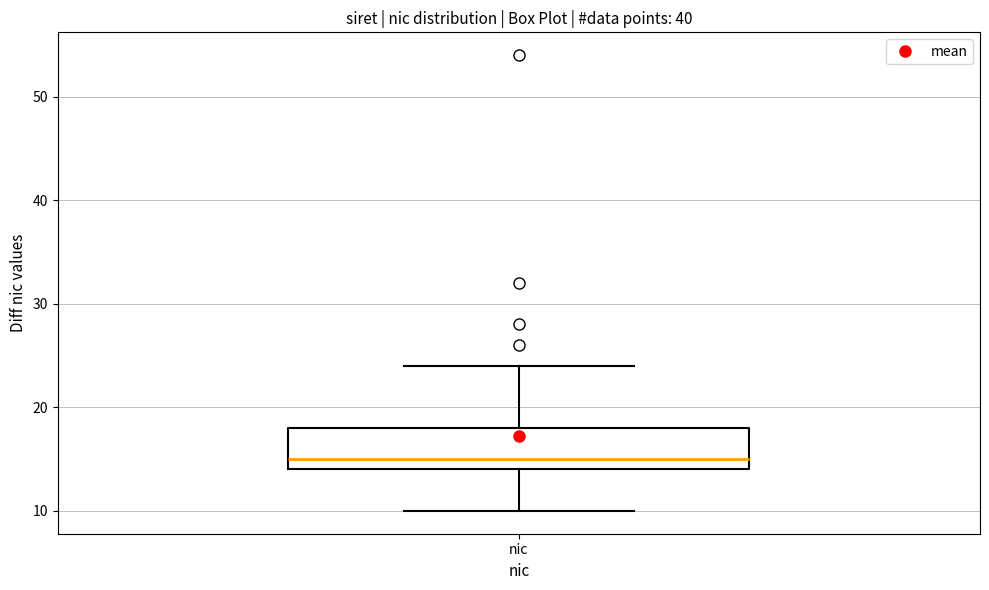

Transcribe this box plot: give where the median line is, the range the box spans, and where the two whiskers end, as read against the y-axis. The values are not printed on the chart, so give them approximately, as read against the axis.

median 15, box 14 to 18, whiskers 10 to 24